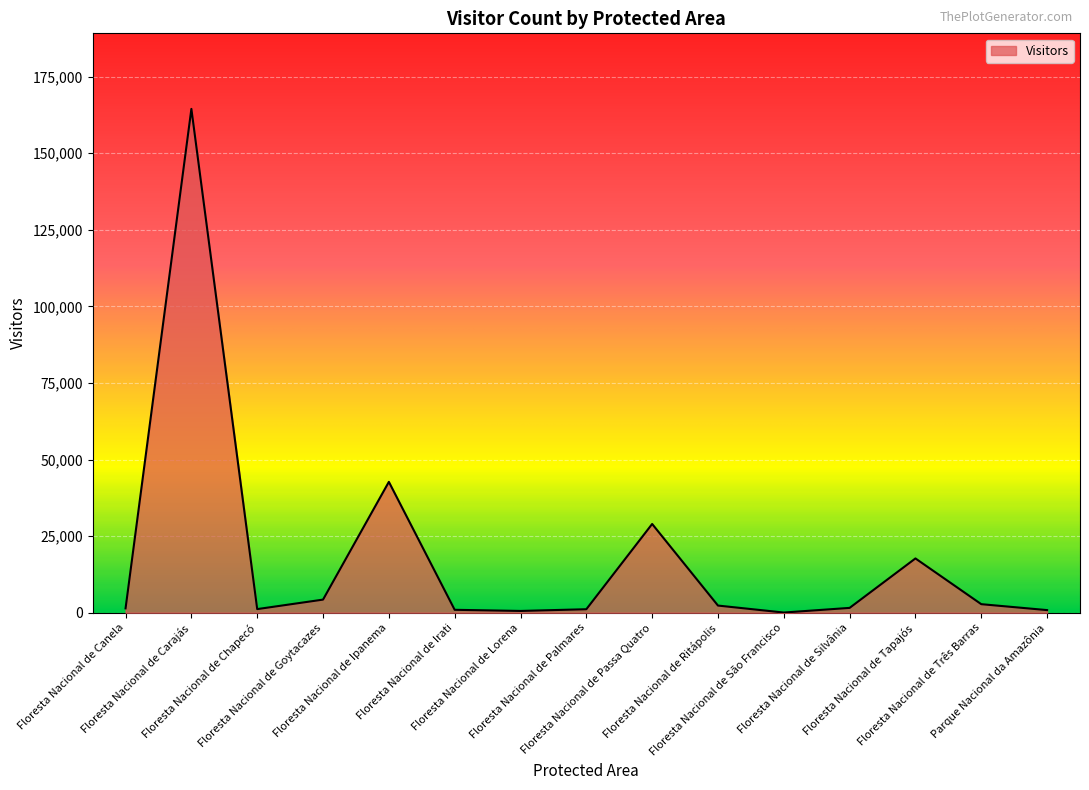

What is the ratio of the value at Floresta Nacional de Ipanema to the value at Floresta Nacional de Chapecó?

36.7